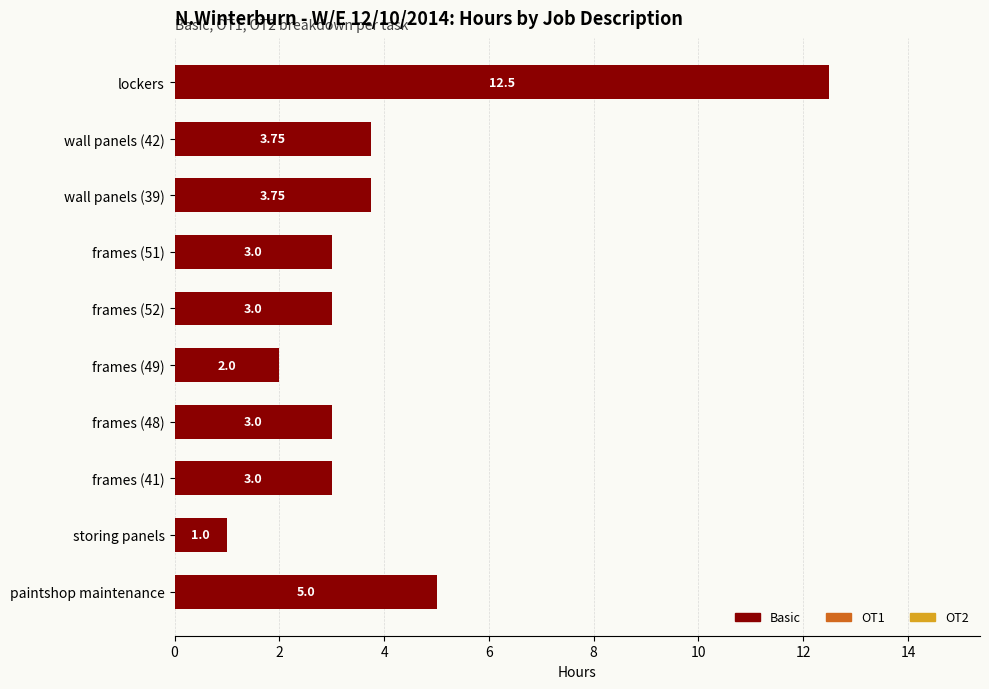

How many data points does each series have?

10